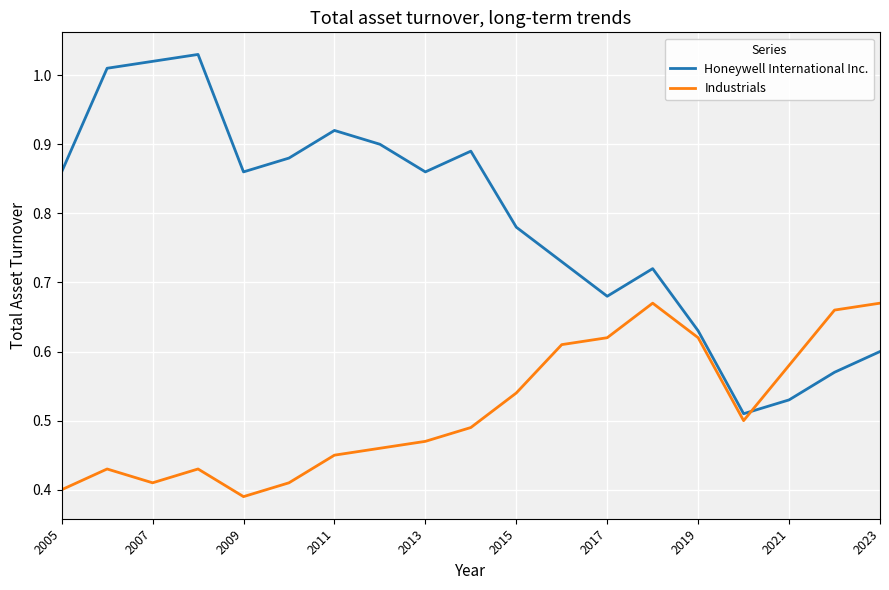

List the series in order of their overall mean, lowest first.

Industrials, Honeywell International Inc.